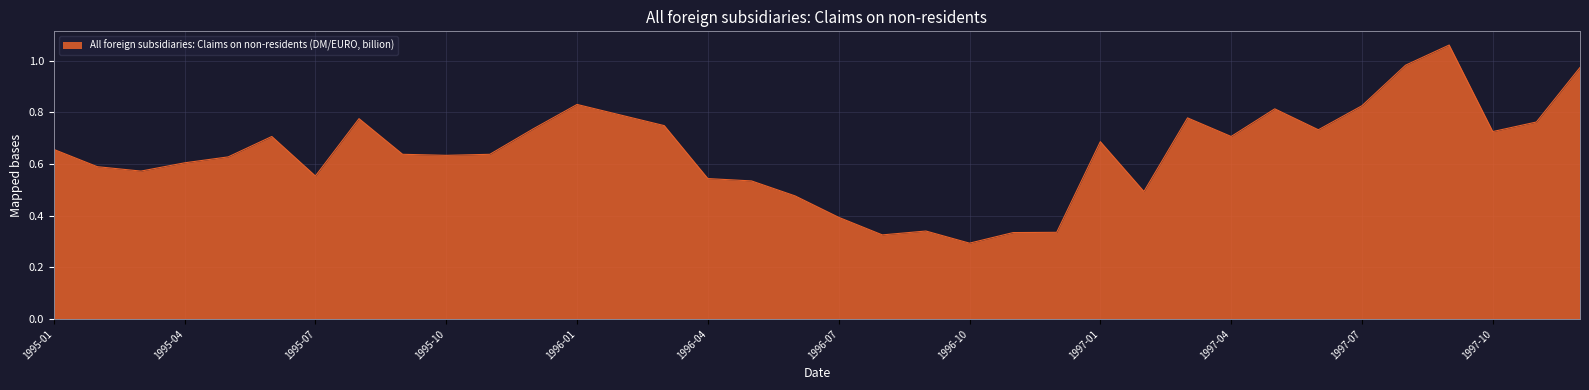

What is the label of the 21st point from the left?

1996-09